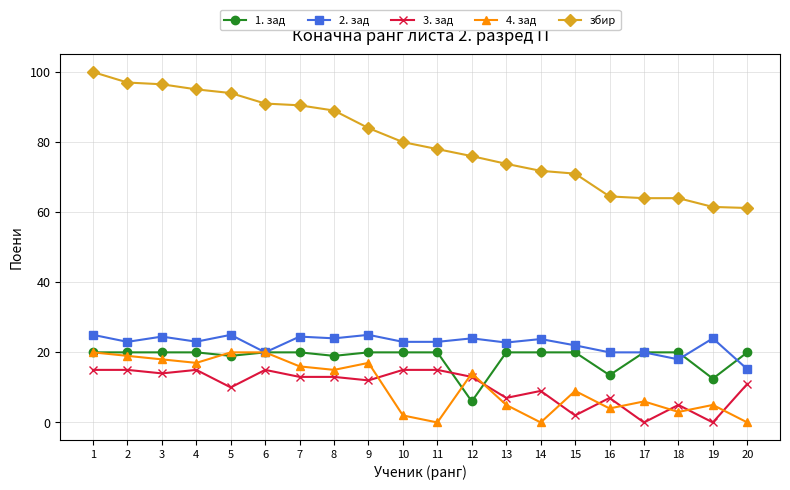

True or false: 2. зад and 3. зад intersect in this chart.

False